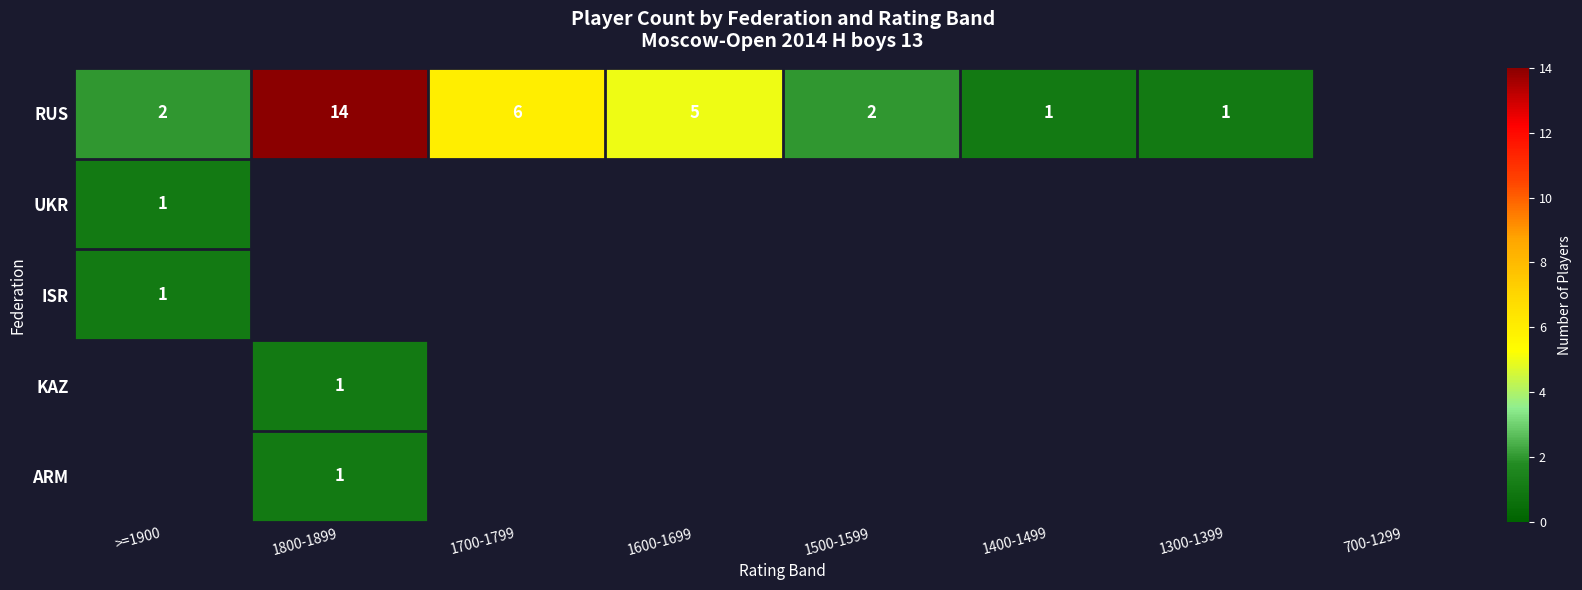

The RUS series shows 2 at 1500-1599. True or false?

True